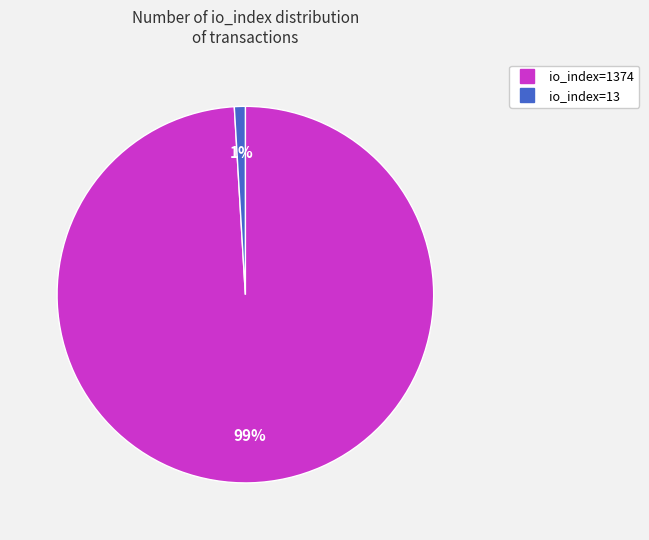

Is there any slice that represents more than half of the pie?

Yes